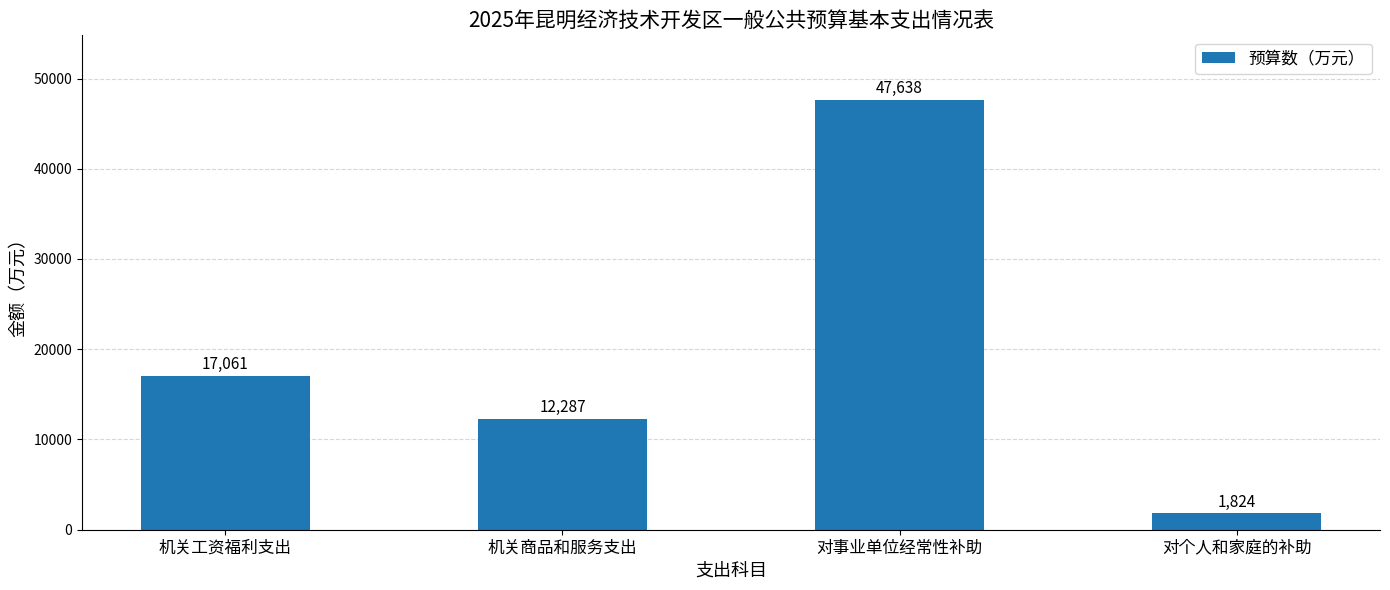

List the labels in order of value, smallest first.

对个人和家庭的补助, 机关商品和服务支出, 机关工资福利支出, 对事业单位经常性补助